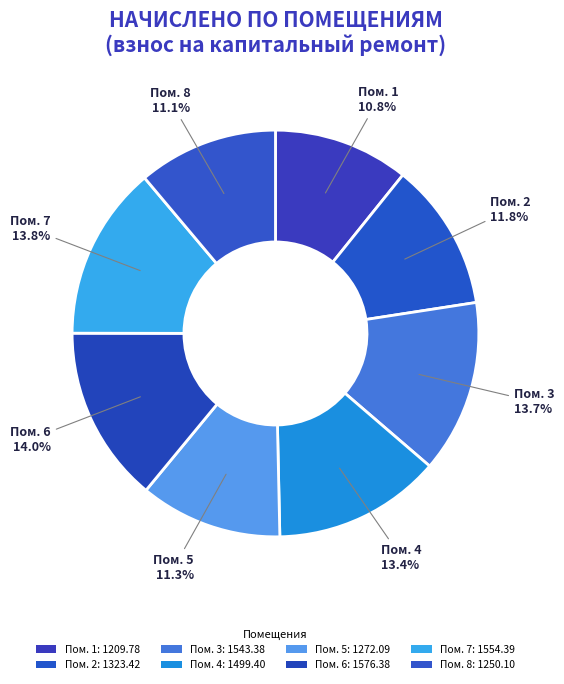

Count the number of slices in the pie.

8